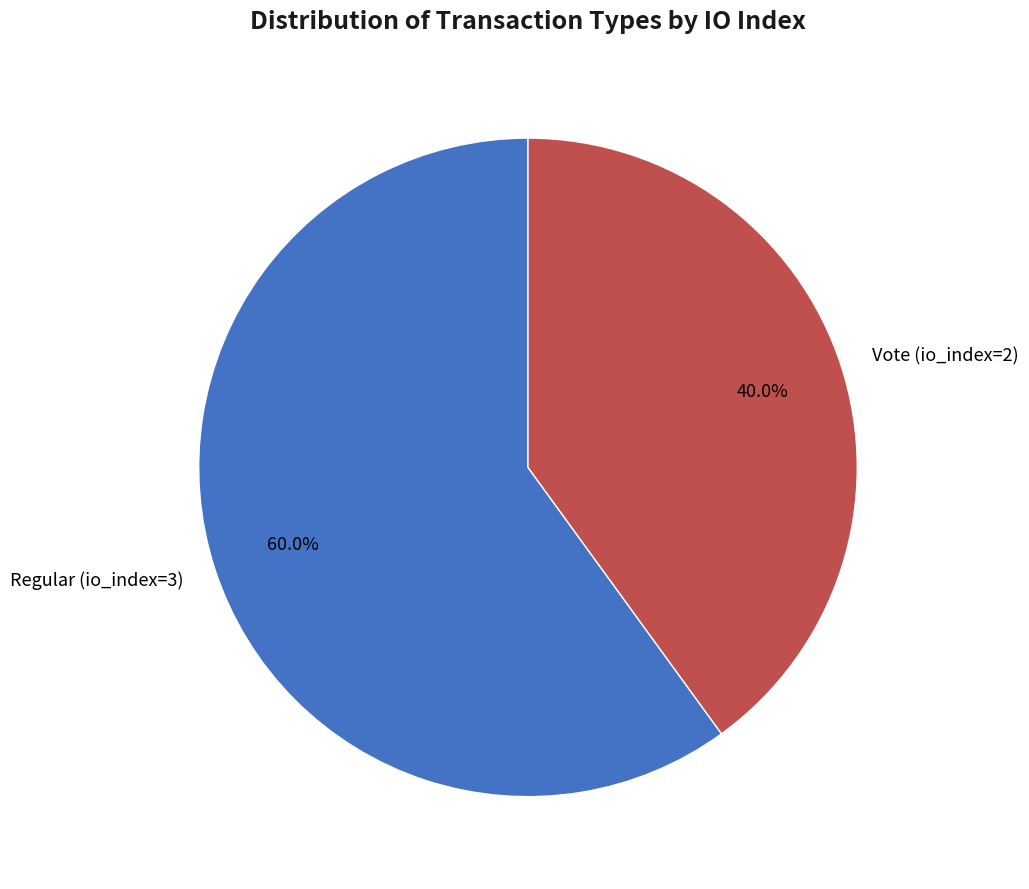

To the nearest percent, what percentage of the pie is Regular (io_index=3)?

60%